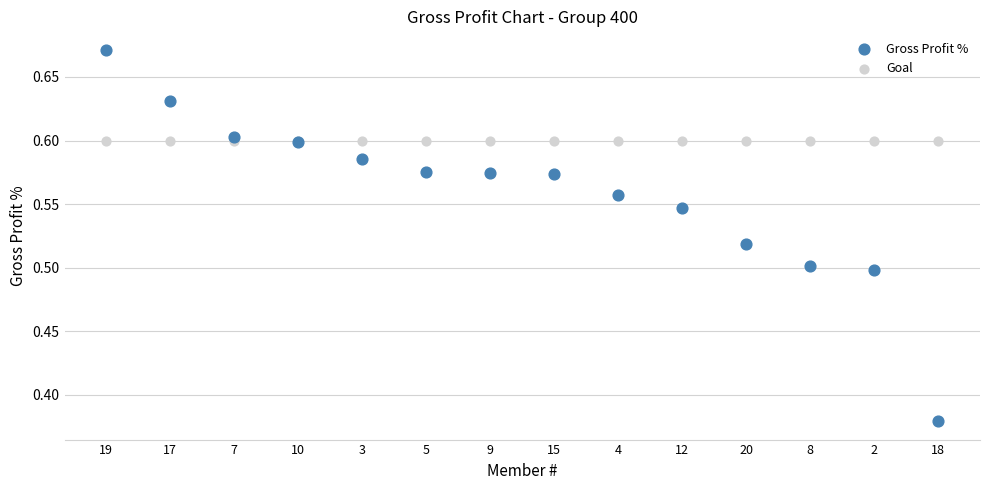

Which series reaches the minimum Y coordinate?

Gross Profit %